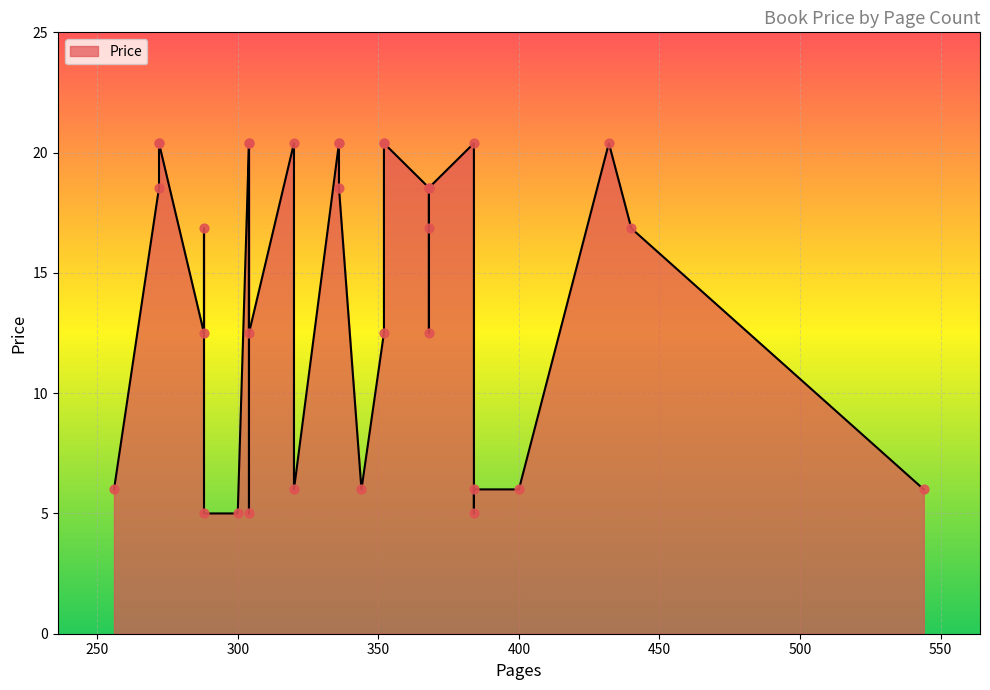

What is the ratio of the value at 352 to the value at 320?

1.0